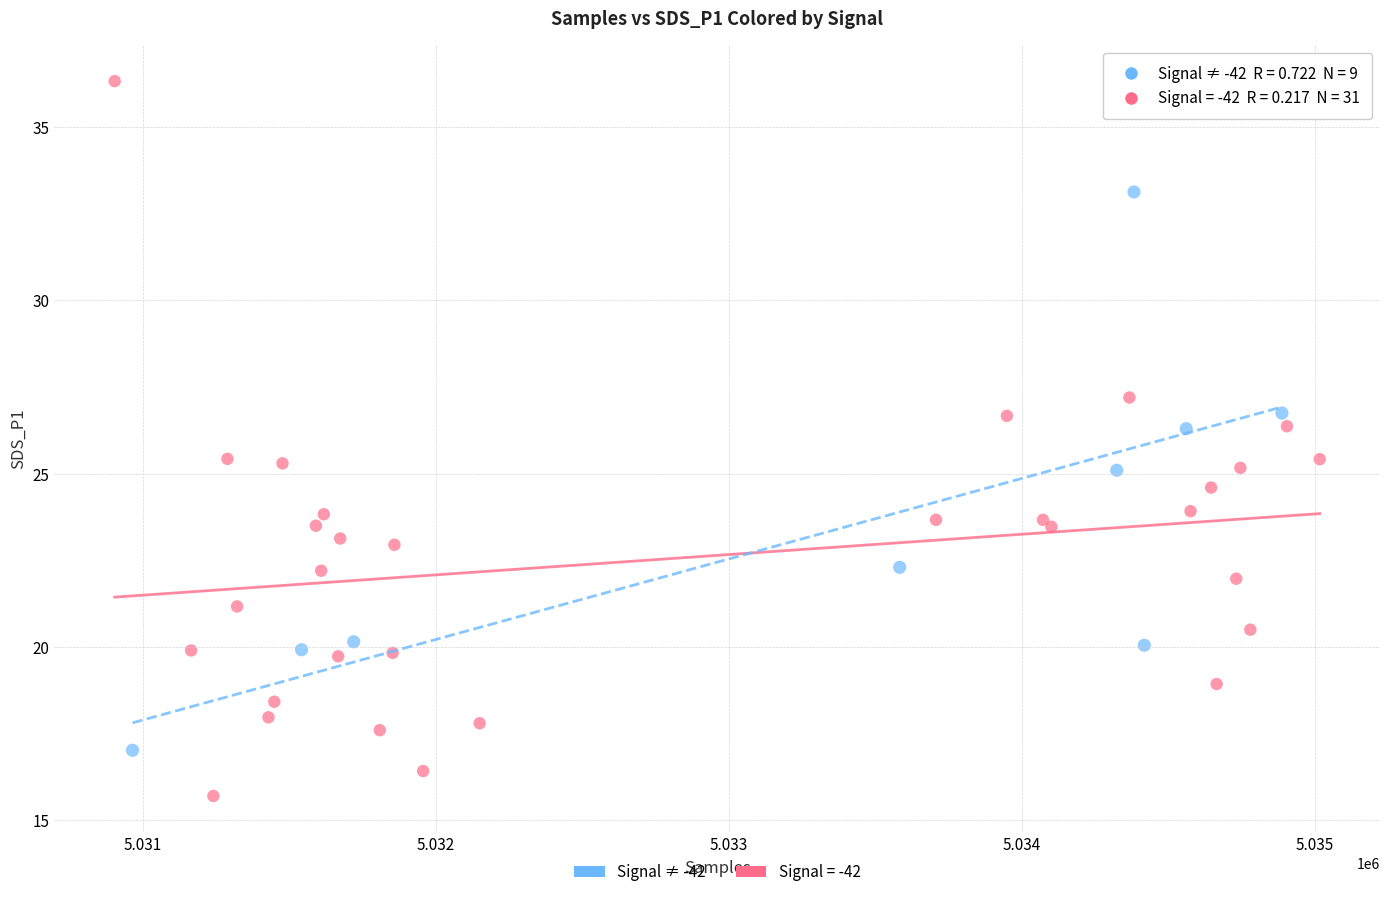

Which series contains the highest Y value?

Signal = -42